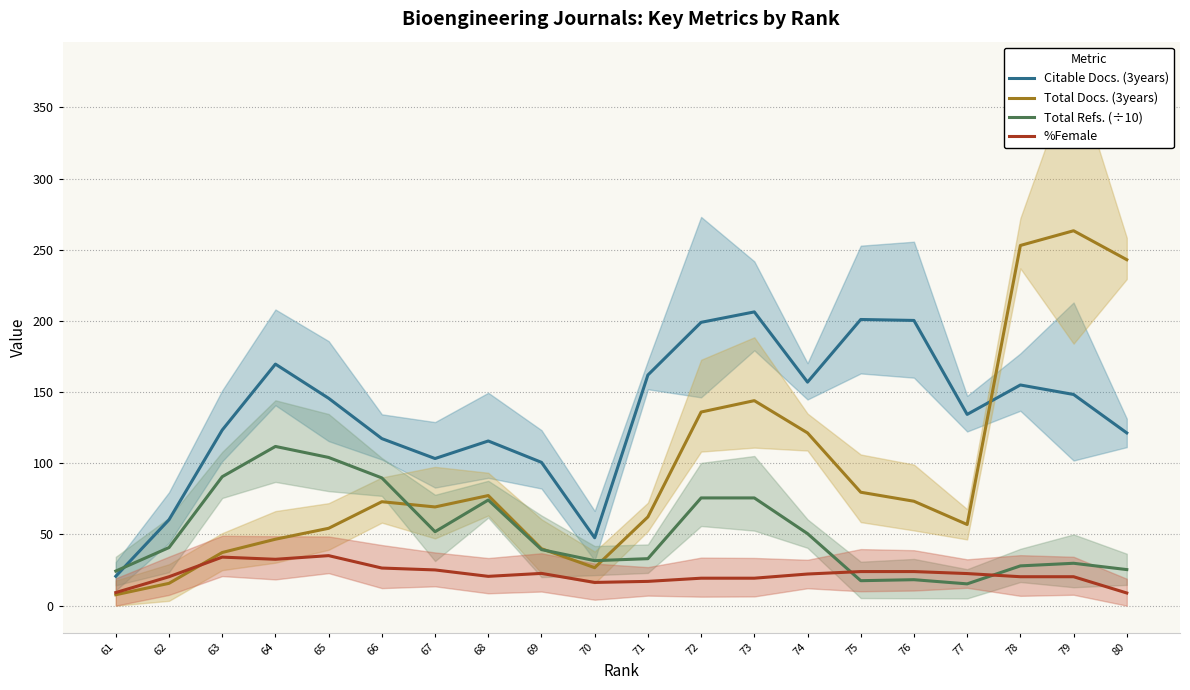

What are all the series names shown in the legend?

Citable Docs. (3years), Total Docs. (3years), Total Refs. (÷10), %Female